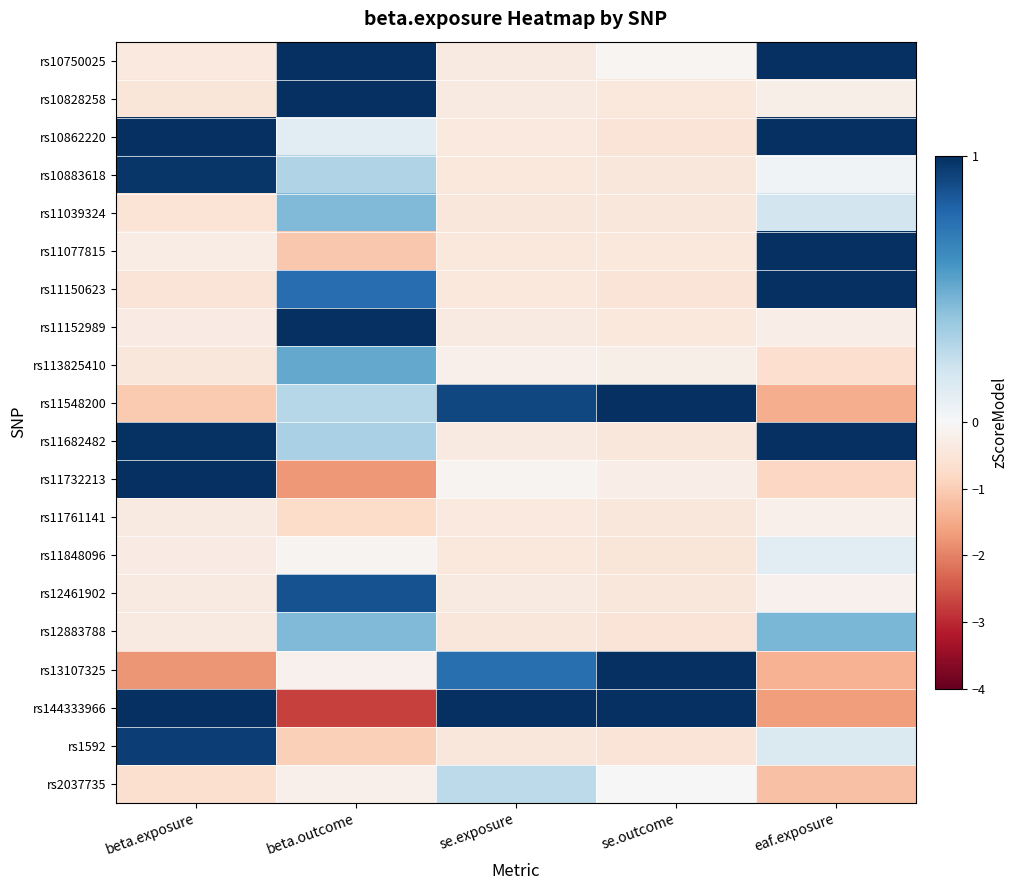

At se.outcome, list the series in order from smallest to largest.

rs10862220, rs11150623, rs1592, rs12883788, rs11848096, rs10883618, rs11039324, rs11682482, rs12461902, rs11761141, rs10828258, rs11077815, rs11152989, rs11732213, rs113825410, rs10750025, rs2037735, rs11548200, rs144333966, rs13107325